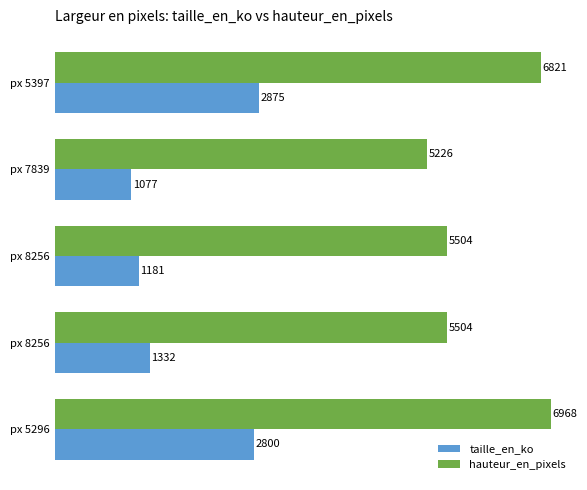

What is the difference between the maximum and minimum values in the hauteur_en_pixels series?

1742